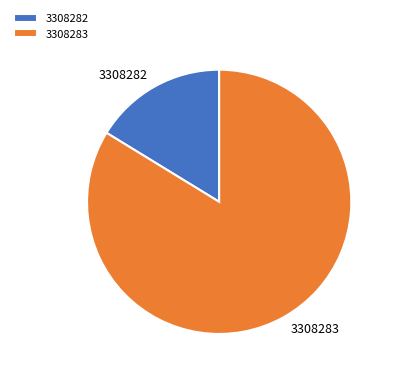

What is the majority slice?

3308283